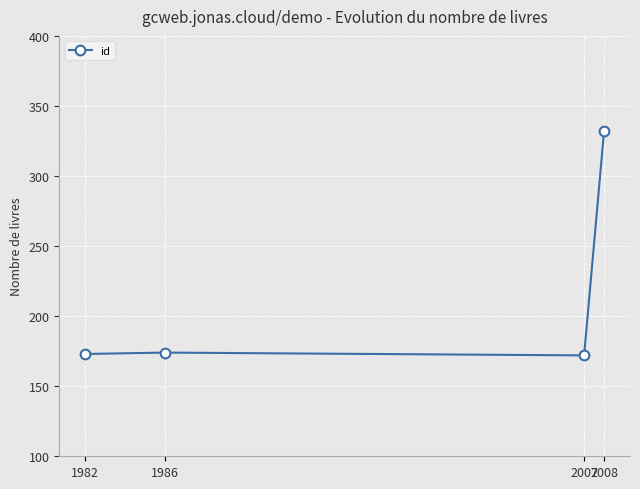

What is the average value?

213